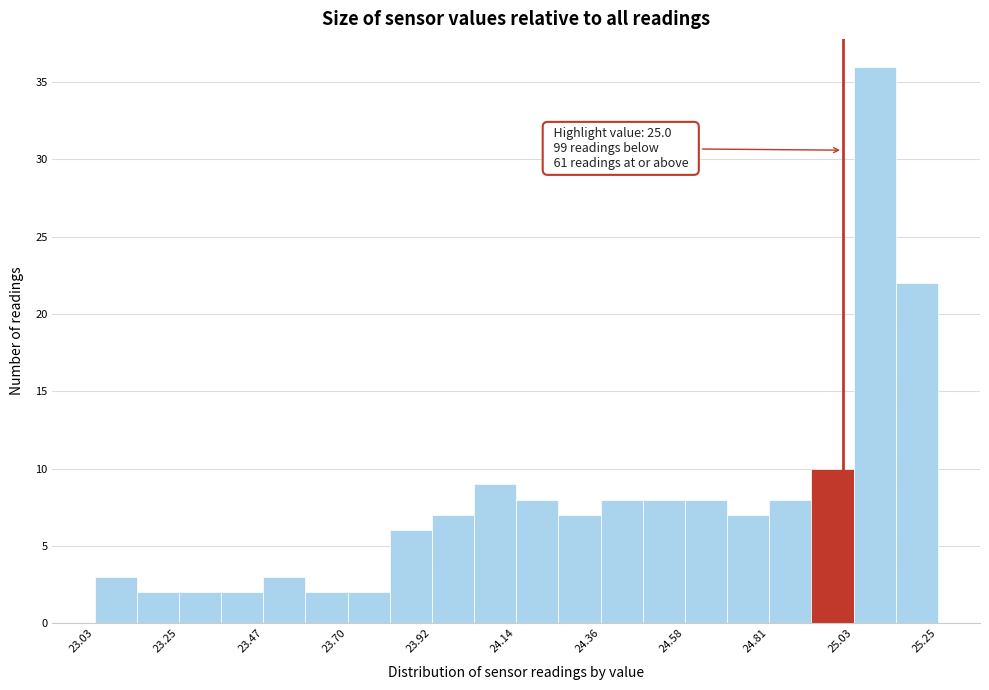

Around what value on the x-axis is the tallest bar? Give the approximate position of its centre, as read against the axis.

25.10